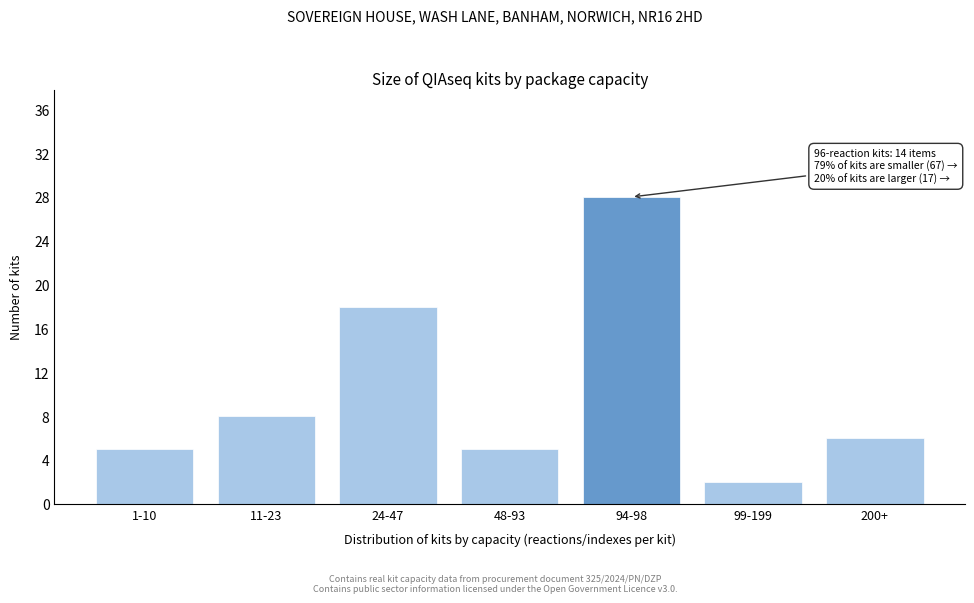

Reading right to left, extract all data points from this chart.

200+=6	99-199=2	94-98=28	48-93=5	24-47=18	11-23=8	1-10=5